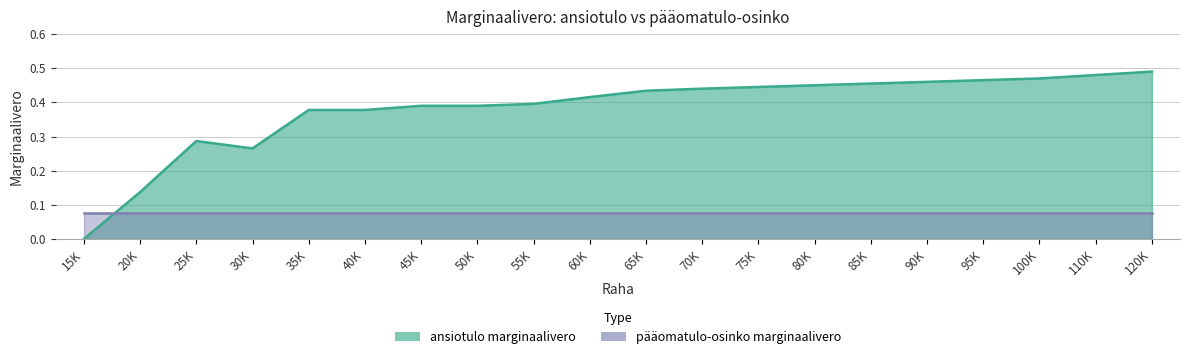

What is the difference between the maximum and minimum values?

0.5